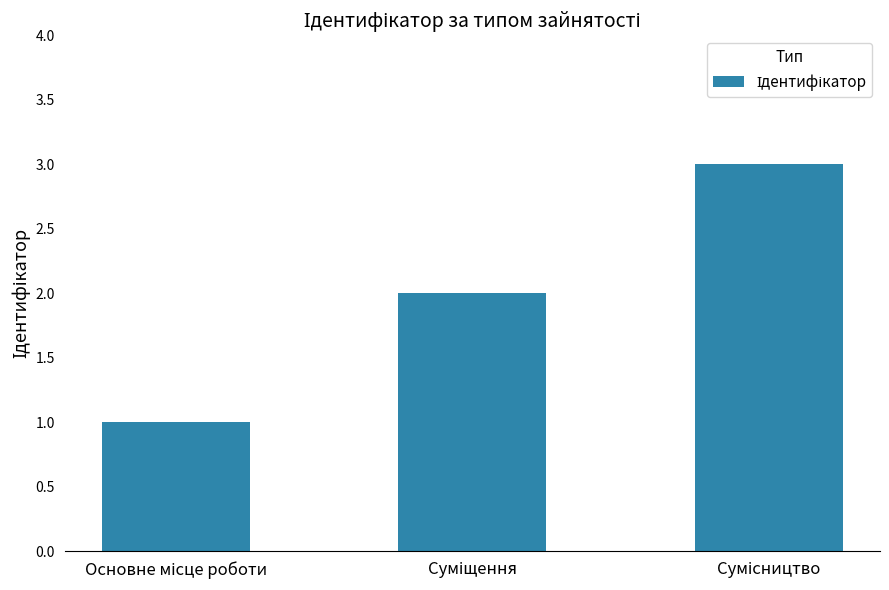

What is the greatest value displayed?

3